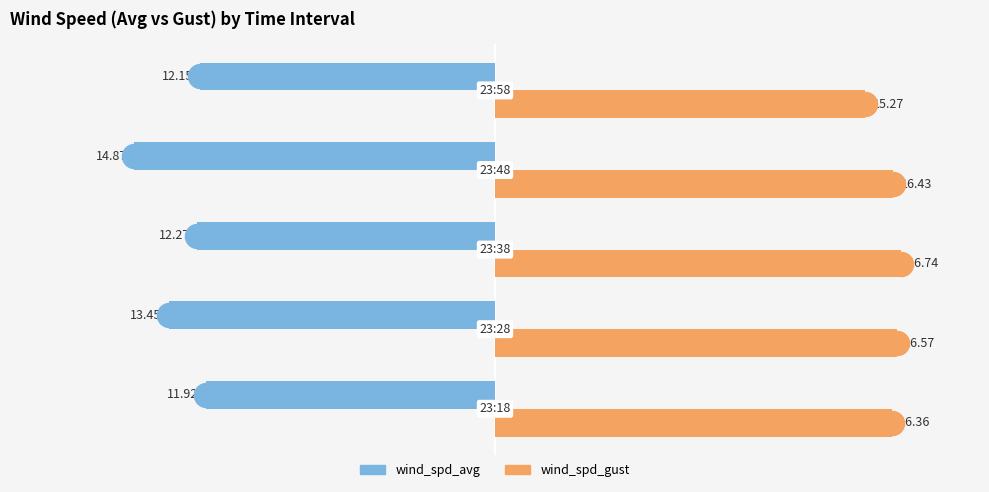

Is the value of wind_spd_gust at 4 greater than the value of wind_spd_avg at 1?

Yes